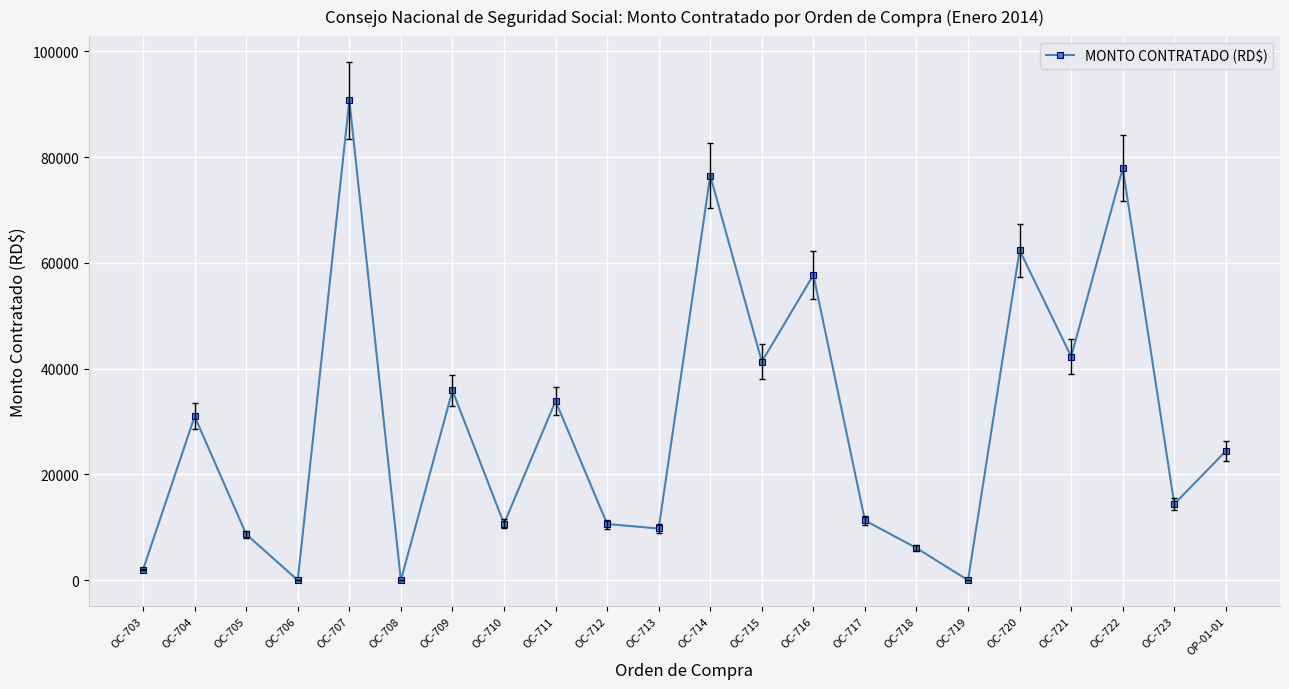

Is this an area chart (filled region under the line)?

No